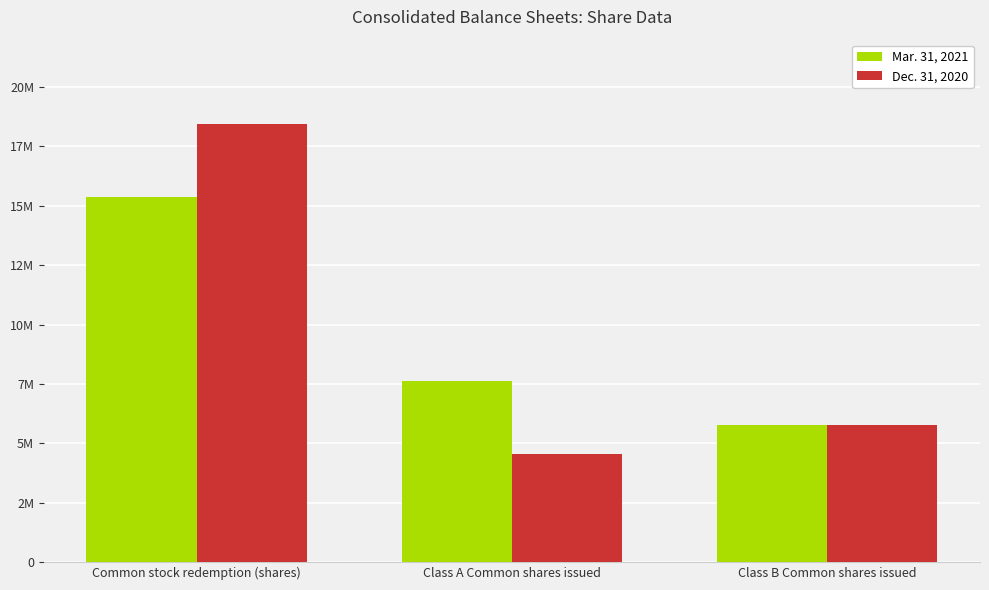

What is the sum of the Dec. 31, 2020 values at Class A Common shares issued and Class B Common shares issued?

10288716